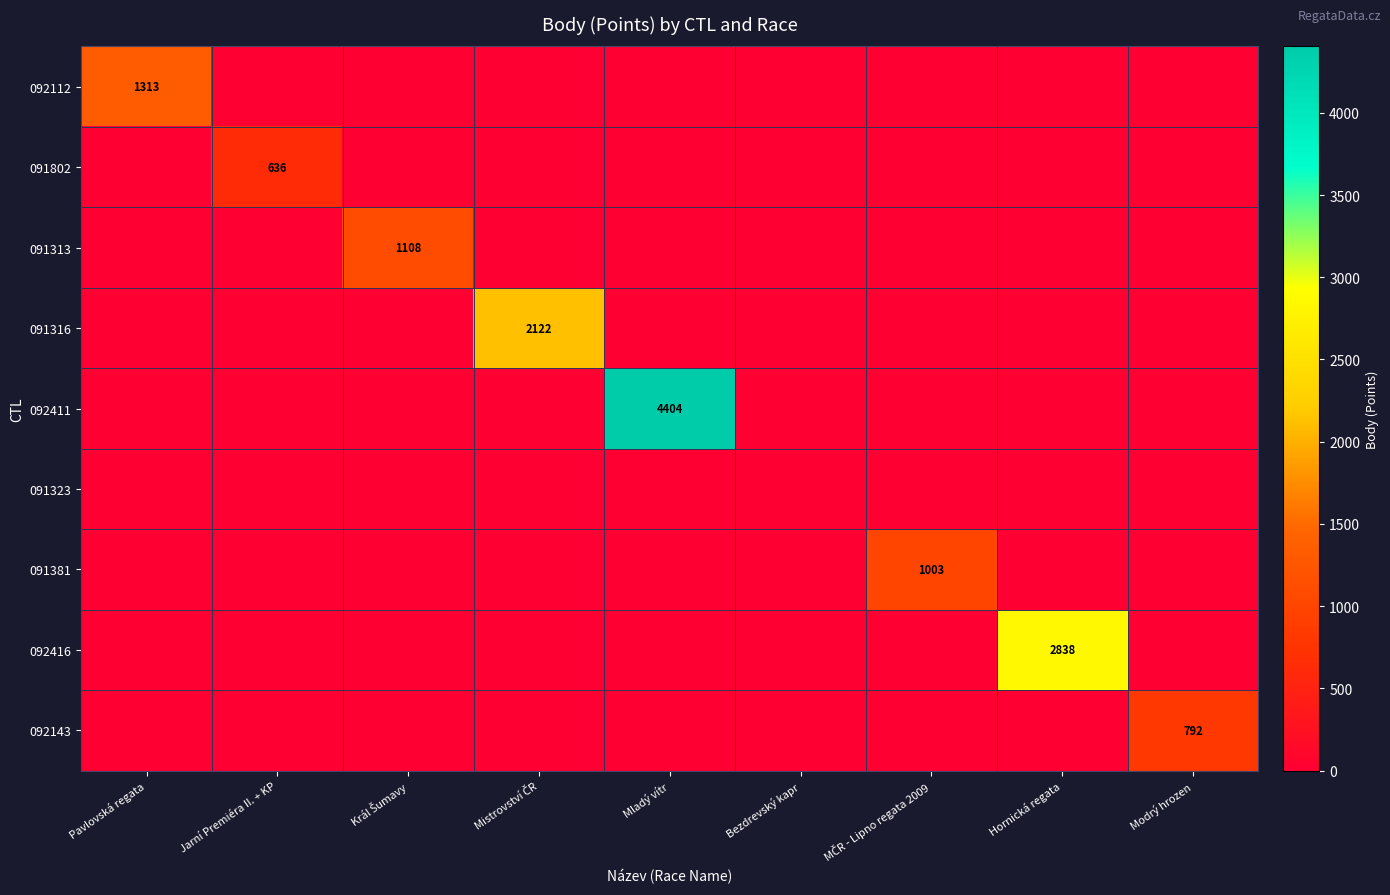

How many values in the 091381 series exceed 0?

1